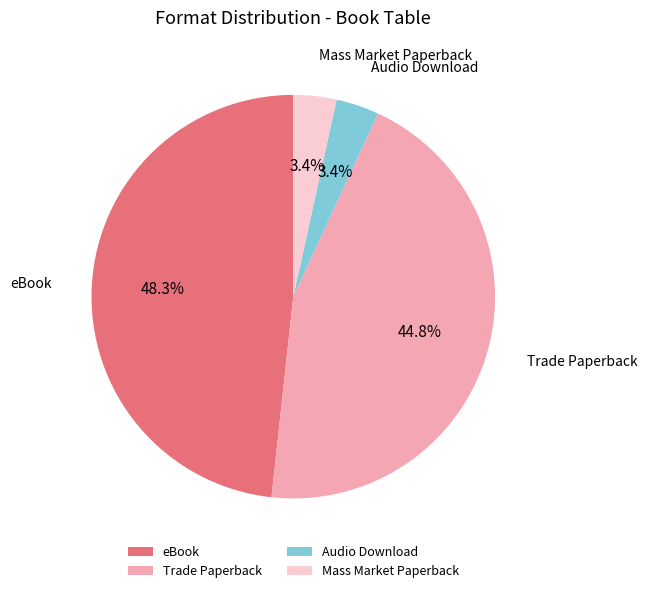

Which has a higher value, eBook or Mass Market Paperback?

eBook